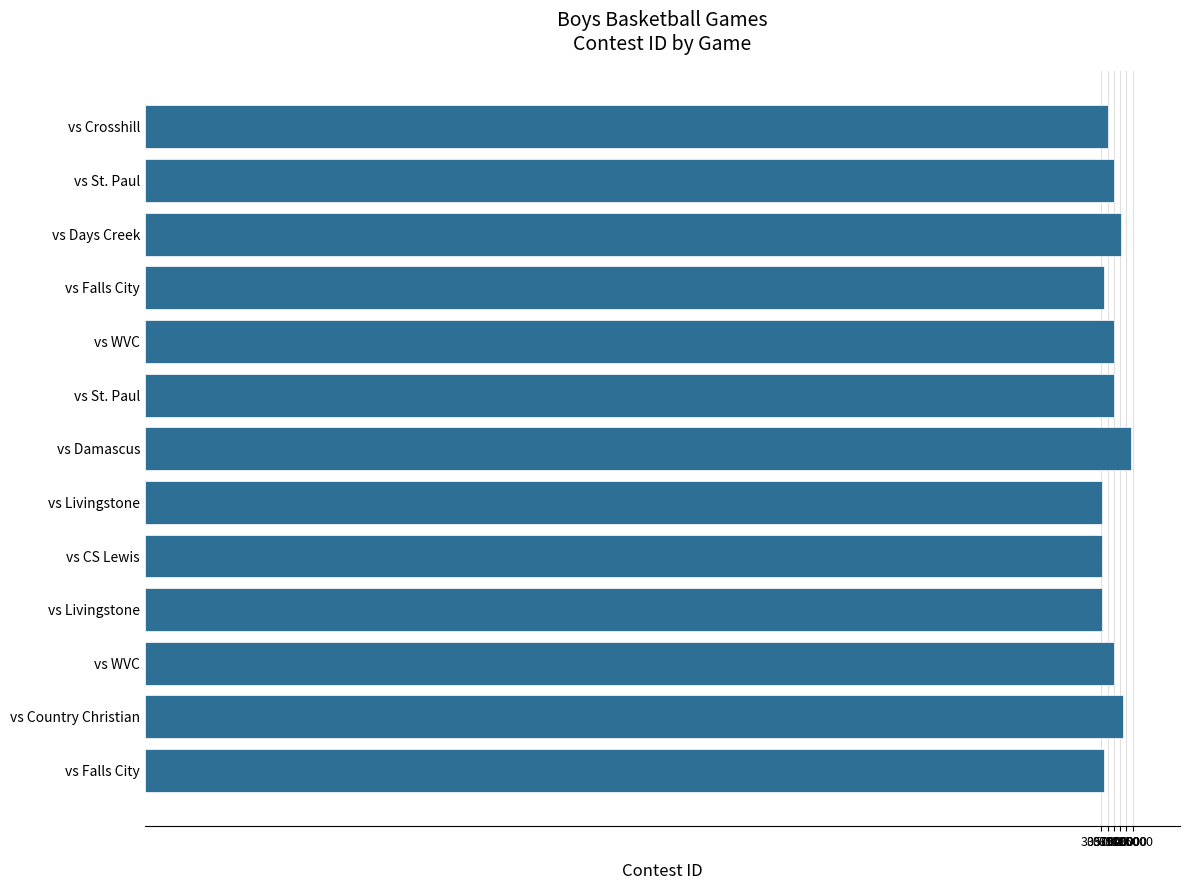

Count the number of data series in this chart.

1